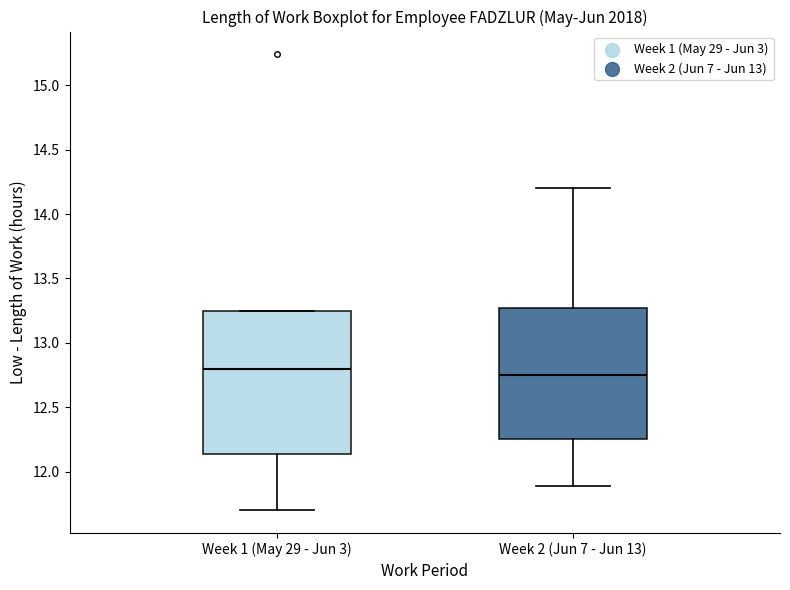

Which box is the tallest, from its lower edge to its upper edge?

Week 1 (May 29 - Jun 3)